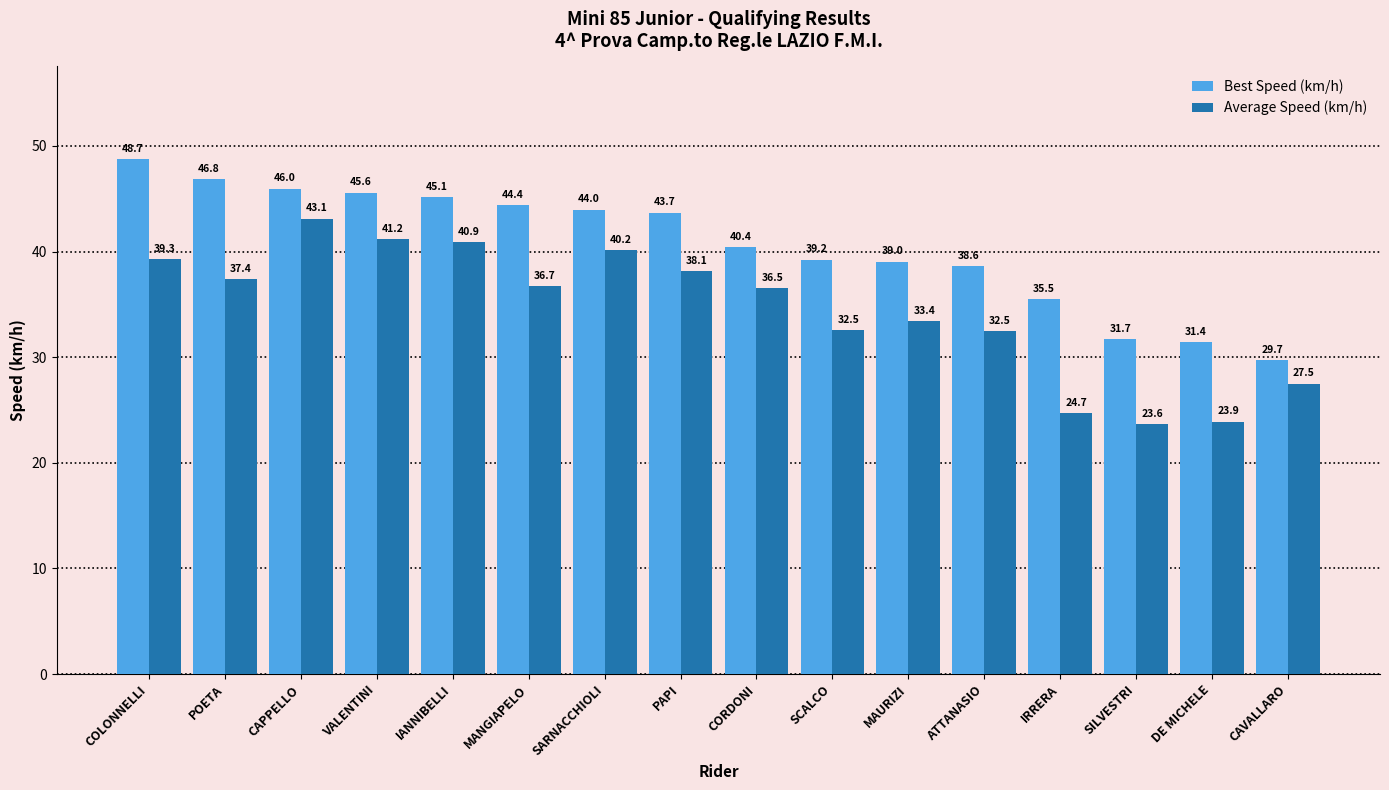

At which category is the sum across all series the highest?

CAPPELLO